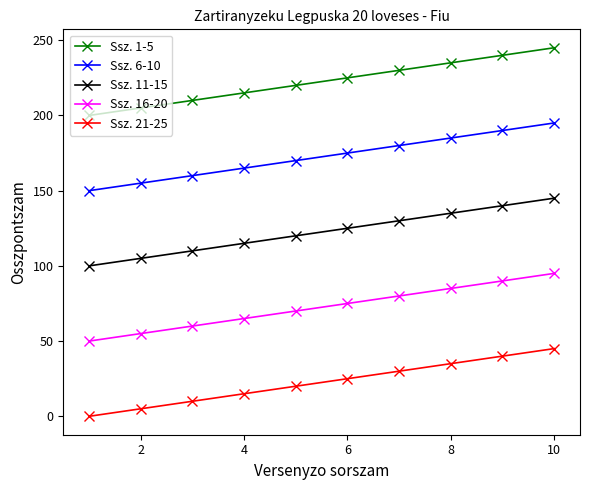

Which series has the largest total across all categories?

Ssz. 1-5